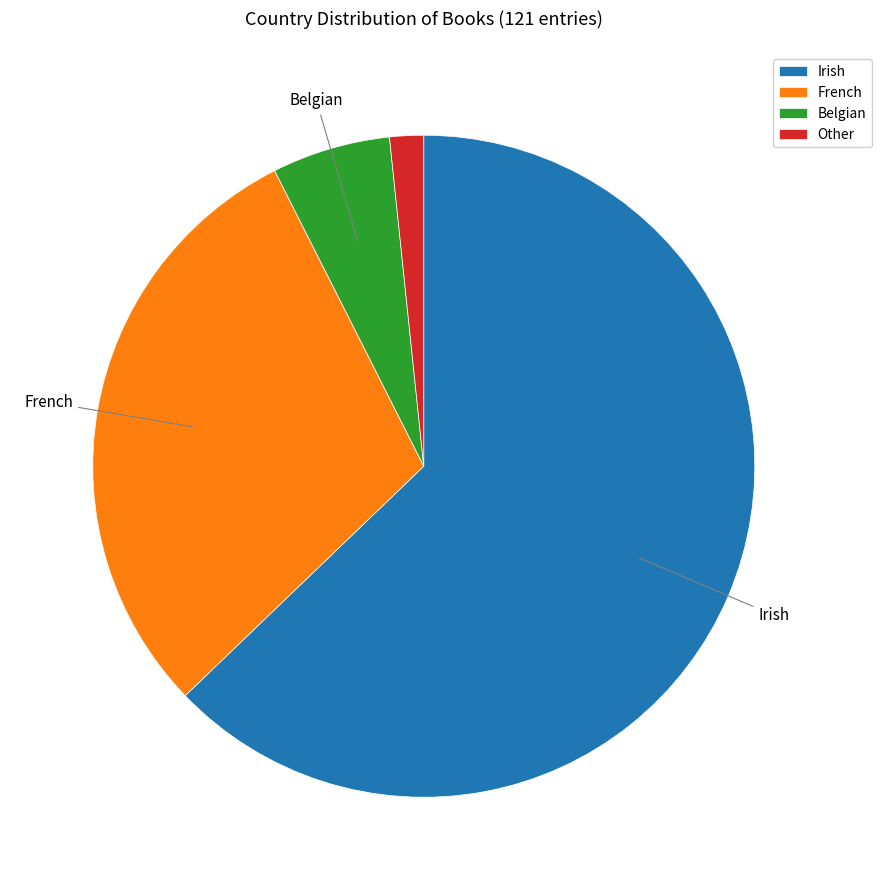

Rank the categories by value from highest to lowest.

Irish, French, Belgian, Other